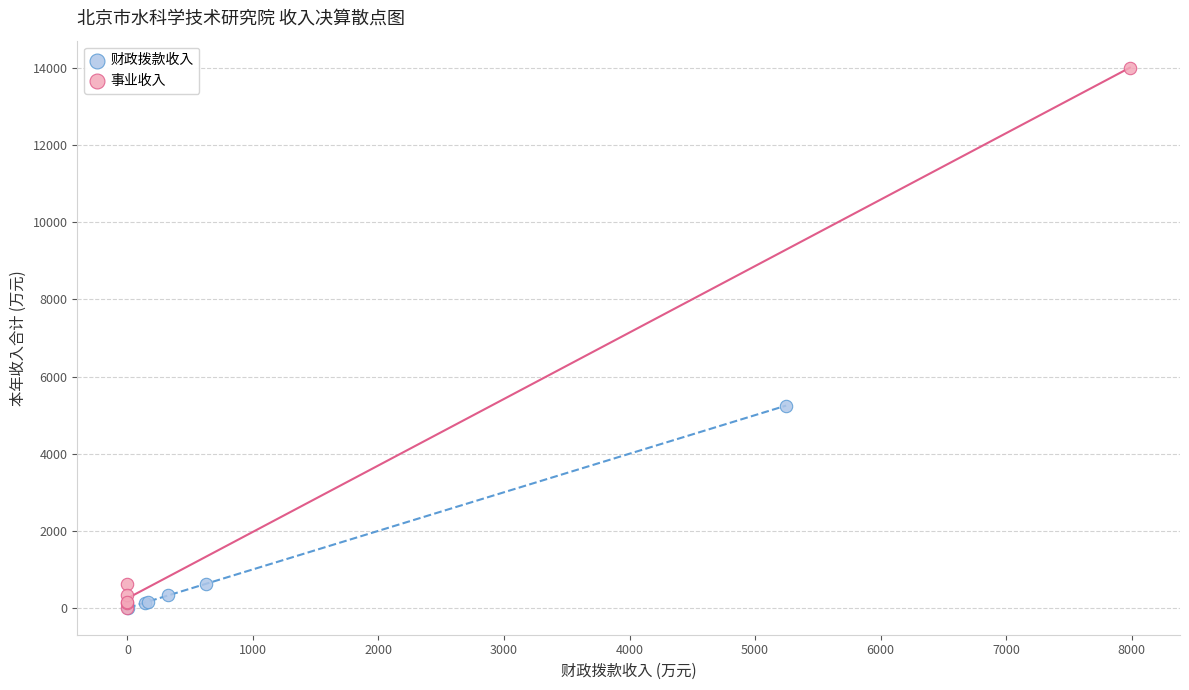

Which series contains the highest Y value?

事业收入